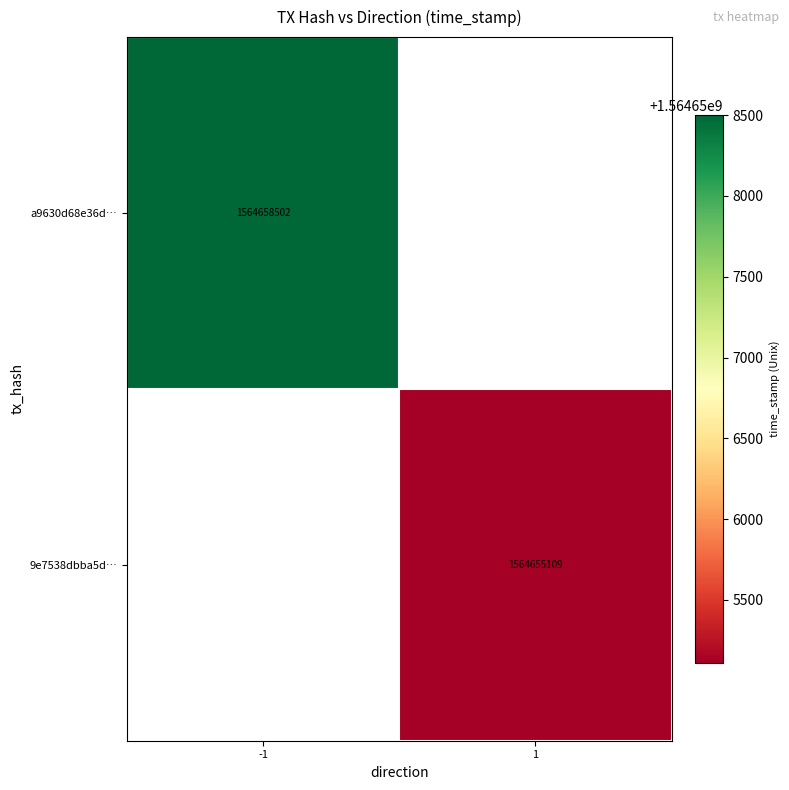

What is the smallest value displayed?

1564655109.0